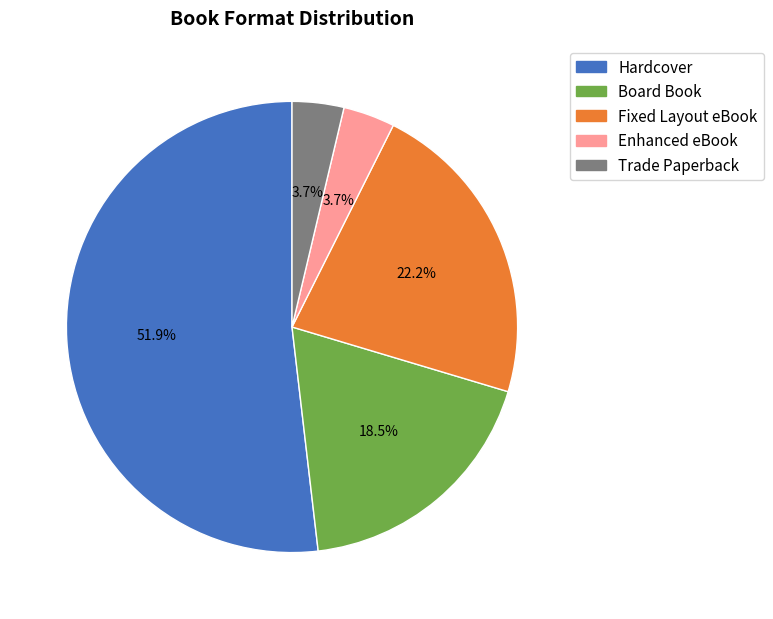

Is the sum of Trade Paperback and Board Book greater than half?

No